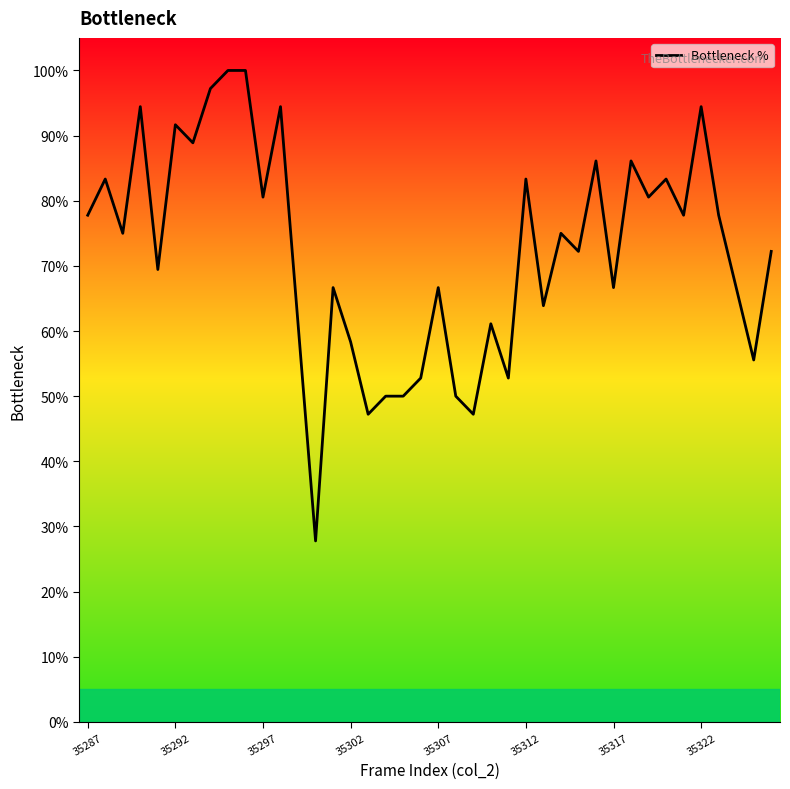

What is the difference between the maximum and minimum values?

72.2